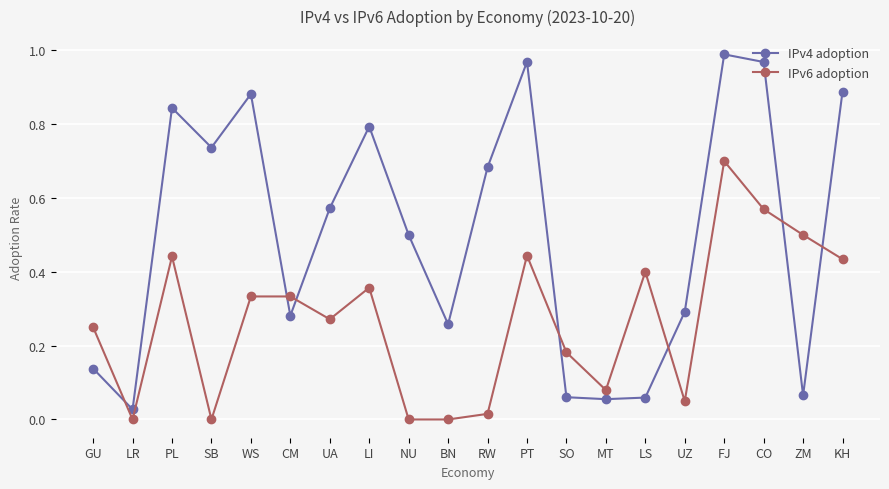

What is the label of the 20th point from the right?

GU